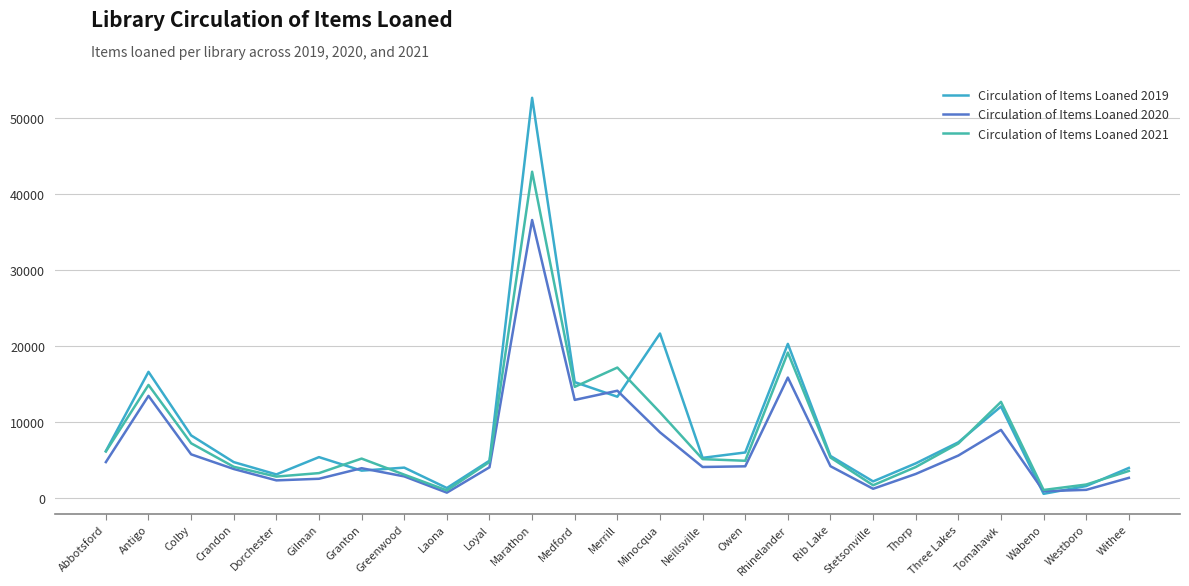

Where does the Circulation of Items Loaned 2020 series first go above 4038?

Abbotsford